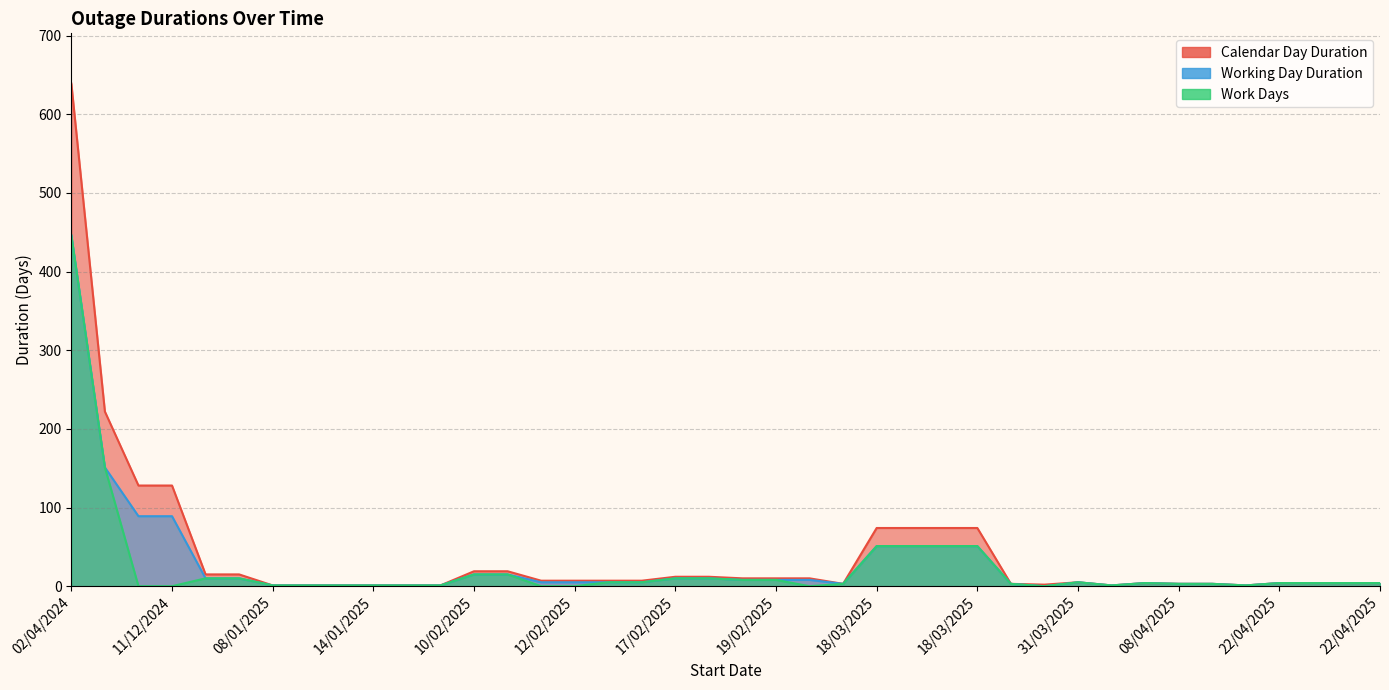

At 11/12/2024, list the series in order from largest to smallest.

Calendar Day Duration, Working Day Duration, Work Days